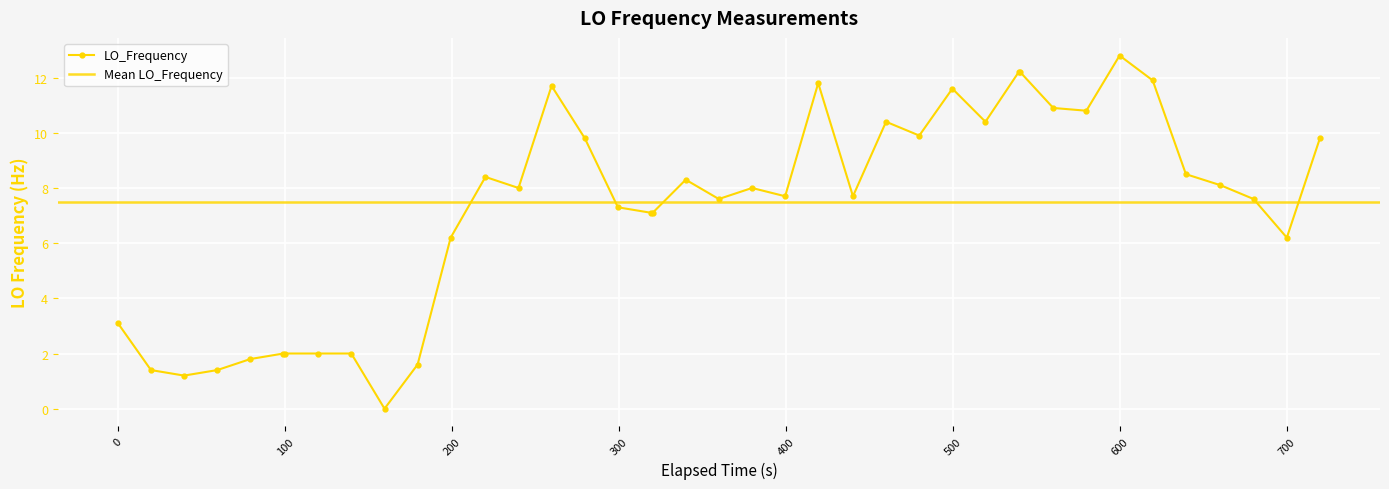

What is the maximum value for LO_Frequency?

12.8